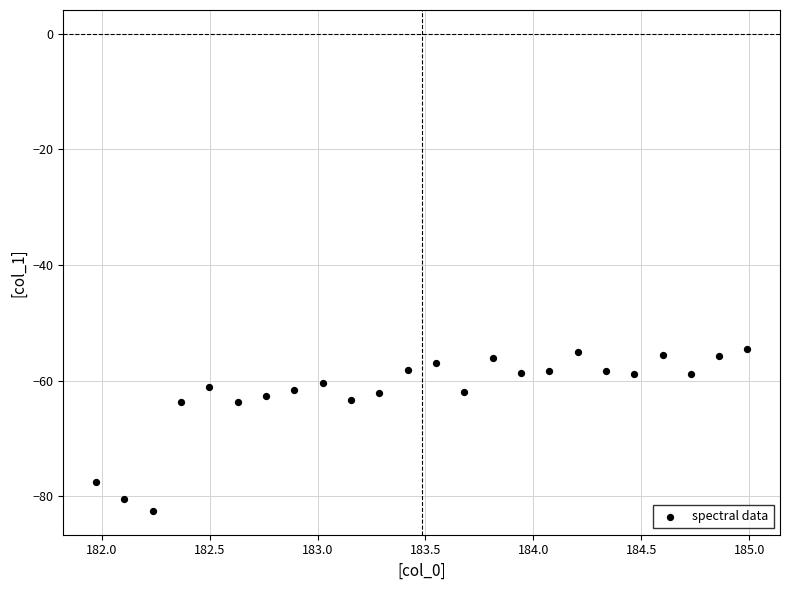

What is the range of X values (max minus min)?

3.0